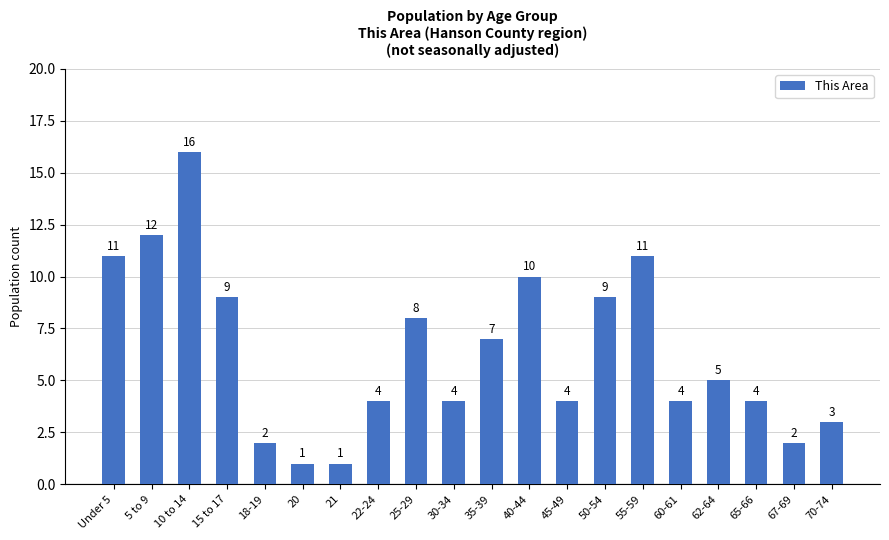

How many bars are there in total?

20